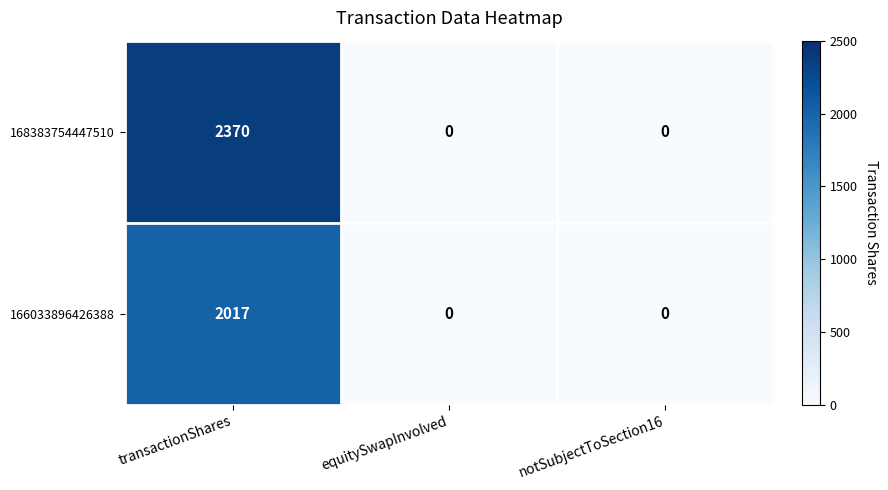

Which series has the widest spread of values?

168383754447510